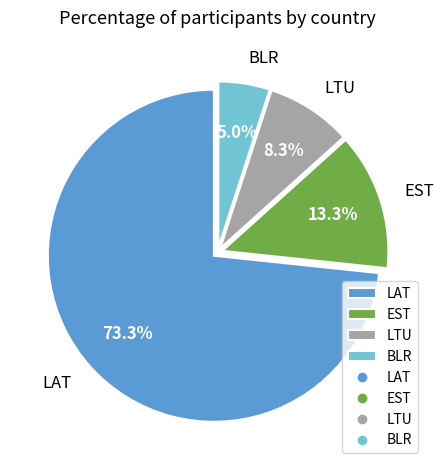

Count the number of slices in the pie.

4